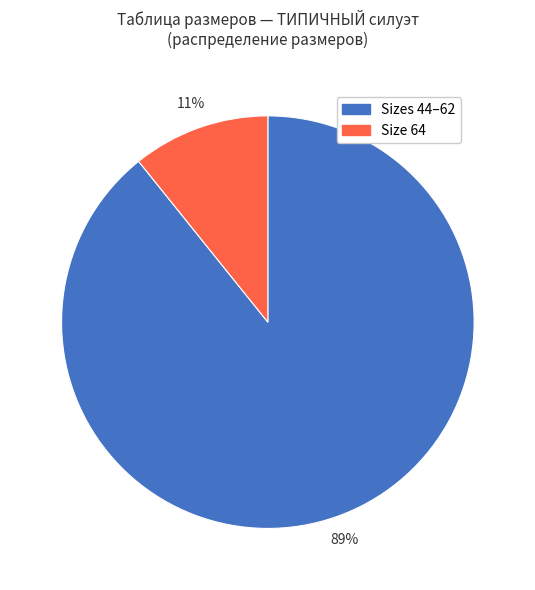

To the nearest percent, what is the average slice percentage?

50%